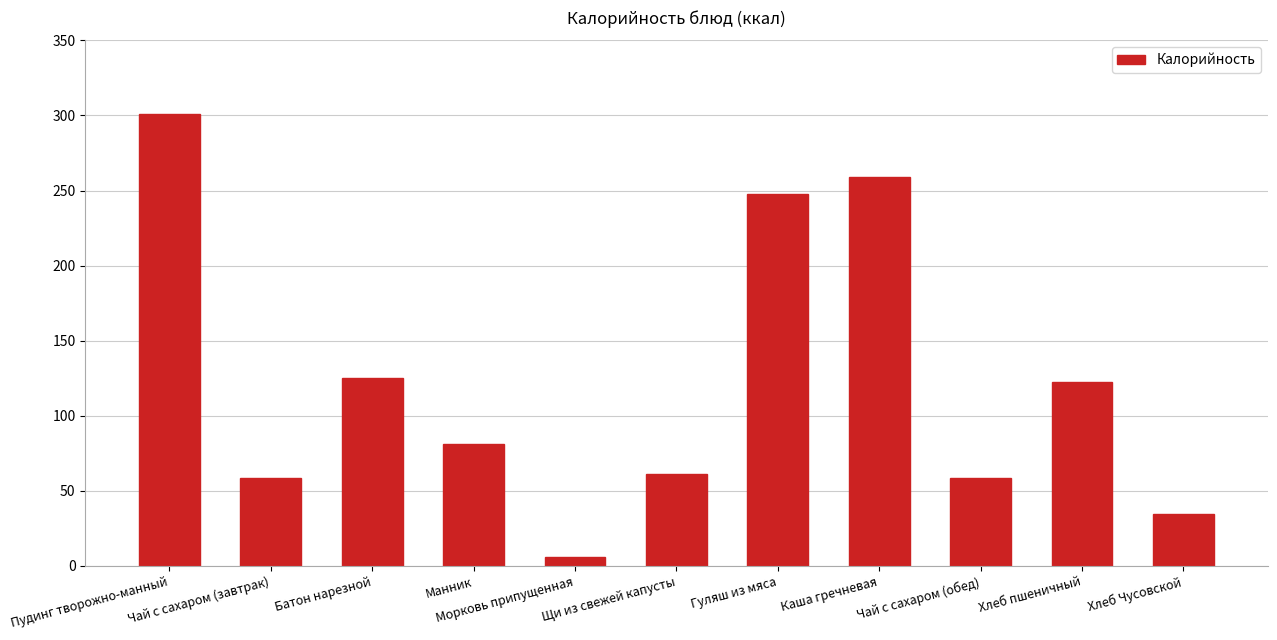

What is the sum of the values at Щи из свежей капусты and Чай с сахаром (обед)?

119.8